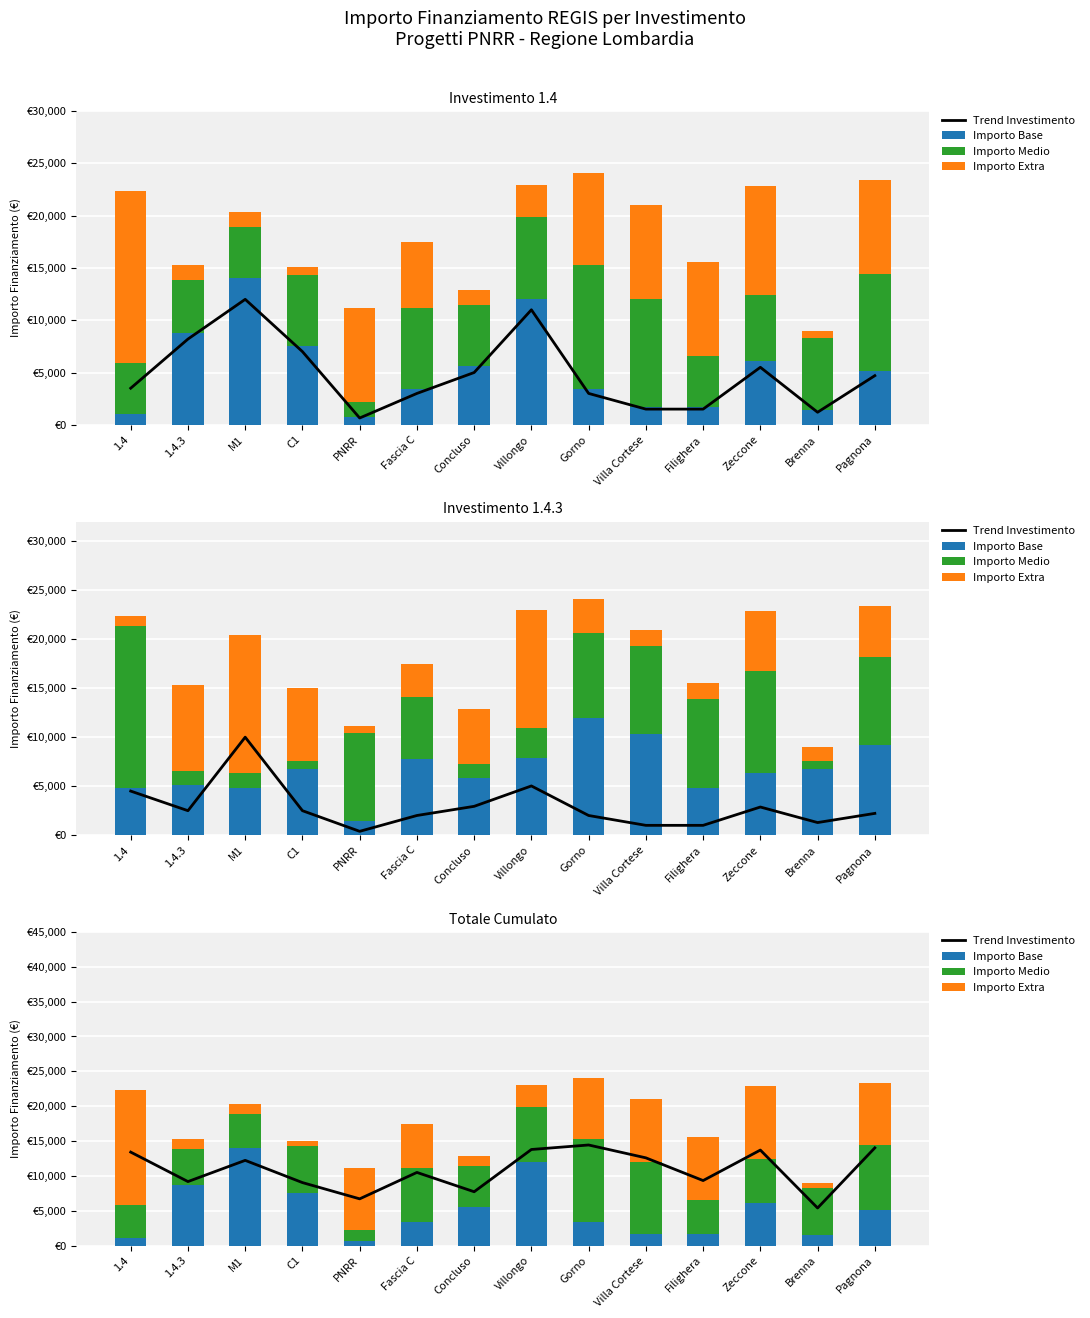

Reading left to right, what are all the values shown in this chart?

Trend Investimento: 1.4=13411.8	1.4.3=9185.4	M1=12228.6	C1=9039.6	PNRR=6706.8	Fascia C=10497.6	Concluso=7726.8	Villongo=13788.6	Gorno=14434.2	Villa Cortese=12589.2	Filighera=9331.2	Zeccone=13705.2	Brenna=5394.6	Pagnona=14022.0
Importo Base: 1.4=1029.0	1.4.3=8748.0	M1=14063.0	C1=7533.0	PNRR=729.0	Fascia C=3402.0	Concluso=5589.0	Villongo=12005.0	Gorno=3402.0	Villa Cortese=1701.0	Filighera=1701.0	Zeccone=6075.0	Brenna=1458.0	Pagnona=5145.0
Importo Medio: 1.4=4860.0	1.4.3=5103.0	M1=4860.0	C1=6804.0	PNRR=1458.0	Fascia C=7776.0	Concluso=5831.0	Villongo=7889.0	Gorno=11907.0	Villa Cortese=10290.0	Filighera=4860.0	Zeccone=6318.0	Brenna=6804.0	Pagnona=9234.0
Importo Extra: 1.4=16464.0	1.4.3=1458.0	M1=1458.0	C1=729.0	PNRR=8991.0	Fascia C=6318.0	Concluso=1458.0	Villongo=3087.0	Gorno=8748.0	Villa Cortese=8991.0	Filighera=8991.0	Zeccone=10449.0	Brenna=729.0	Pagnona=8991.0